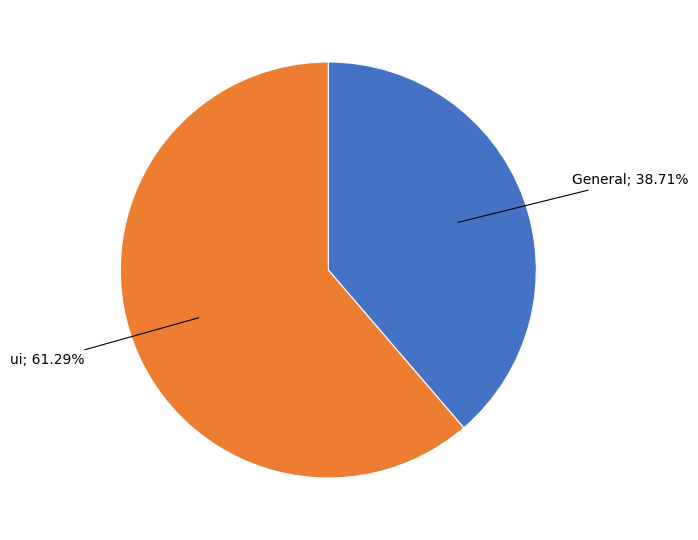

Is there a majority slice in this chart?

Yes